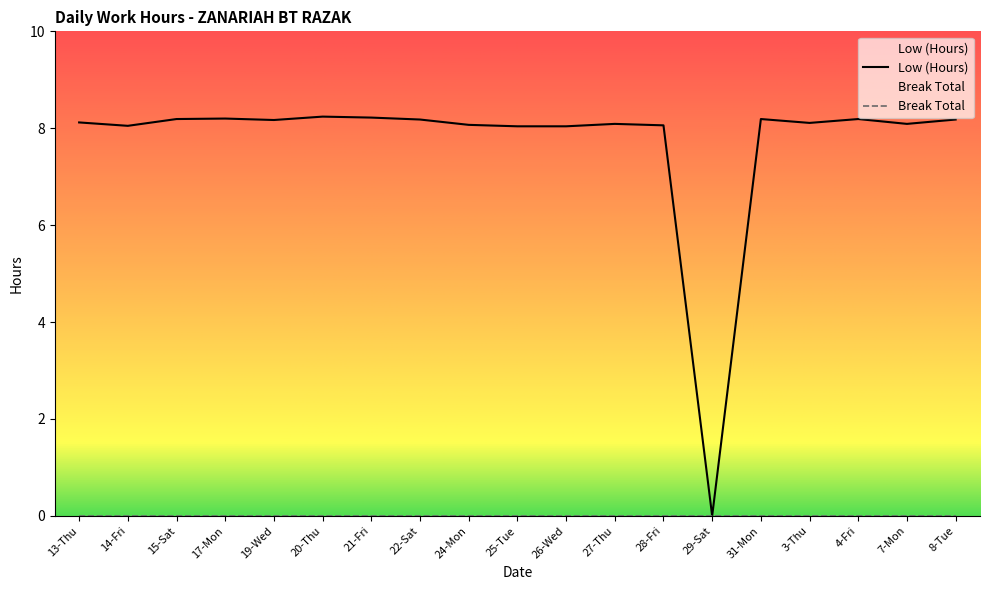

Where does the data first go above 8?

13-Thu